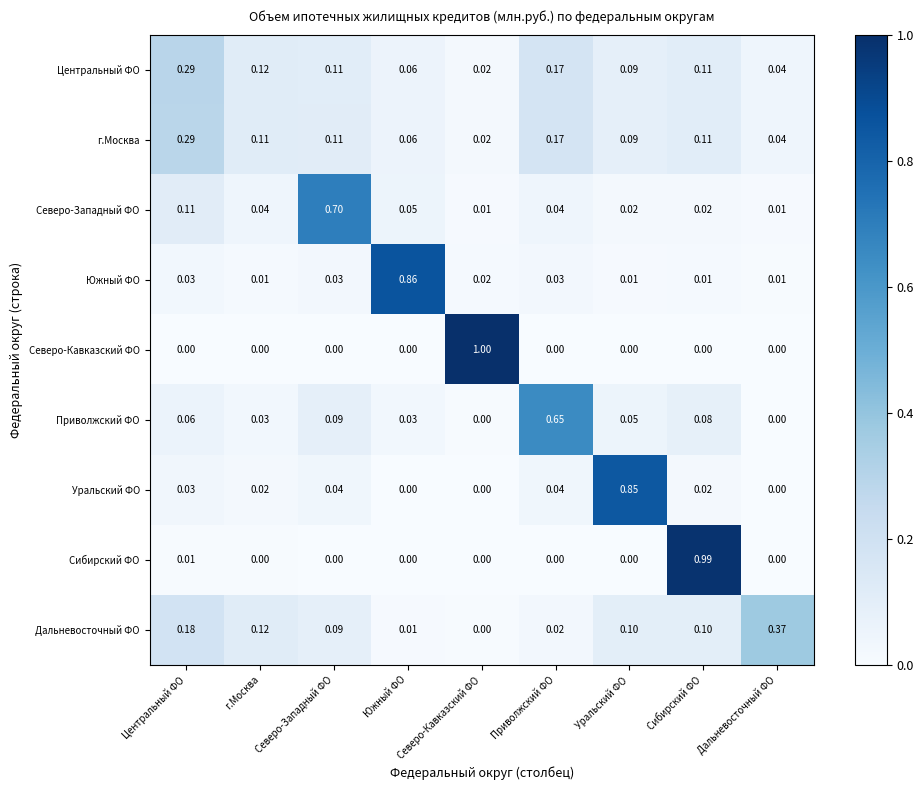

At which category is the sum across all series the highest?

Сибирский ФО